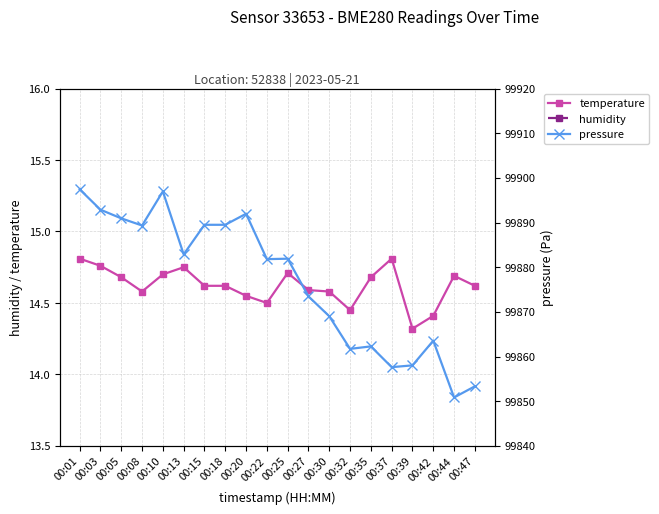

True or false: pressure and humidity cross at least once.

False